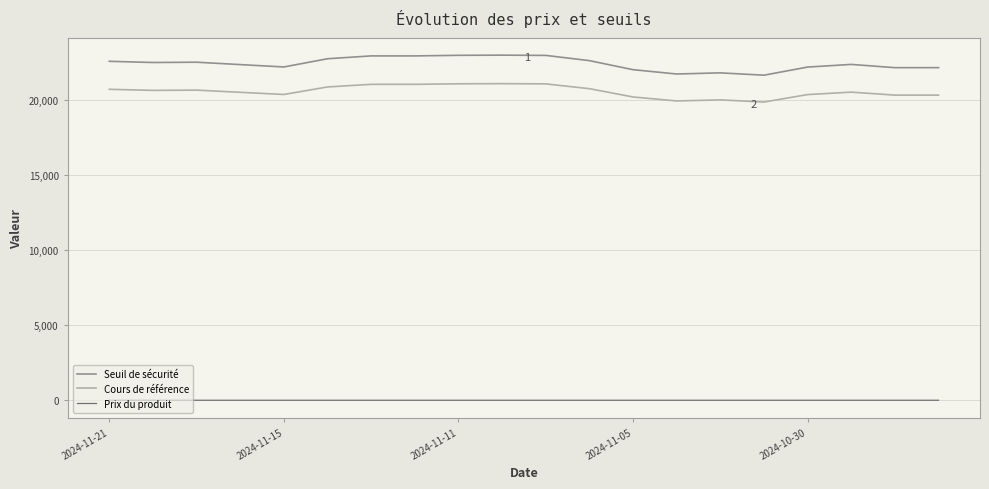

List the series in order of their peak value, highest first.

Seuil de sécurité, Cours de référence, Prix du produit